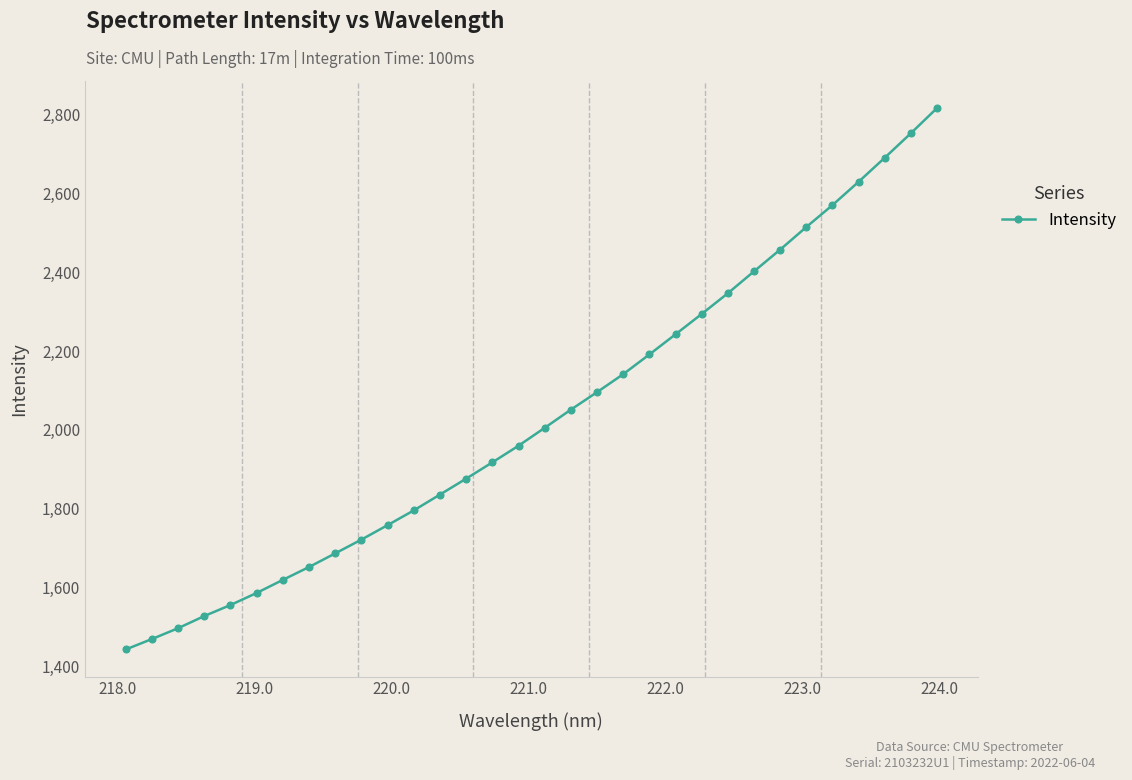

True or false: there are more than 2 points higher than both neighbors.

False